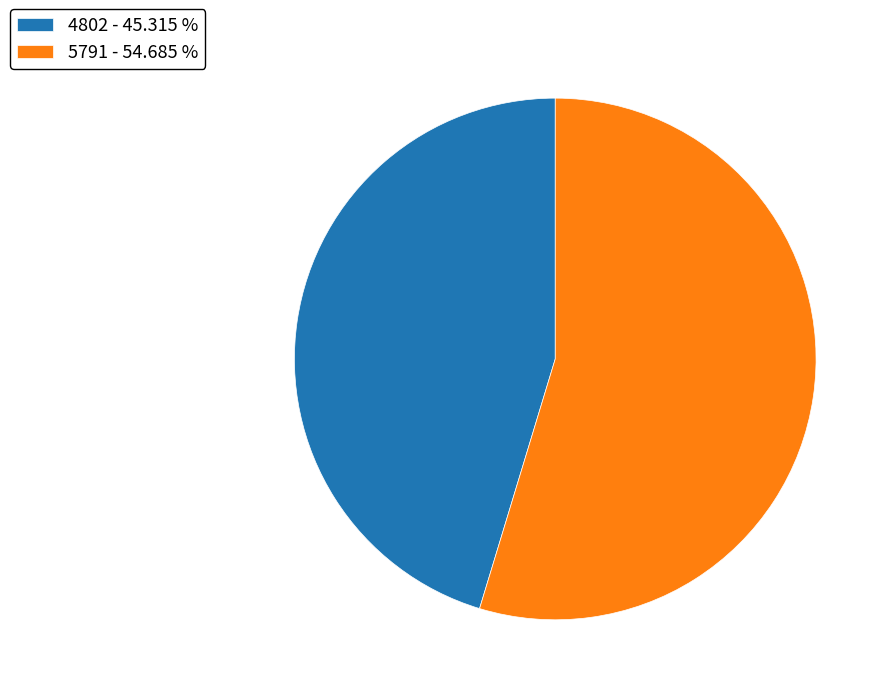

Is it true that 5791 is 55% of the pie?

True